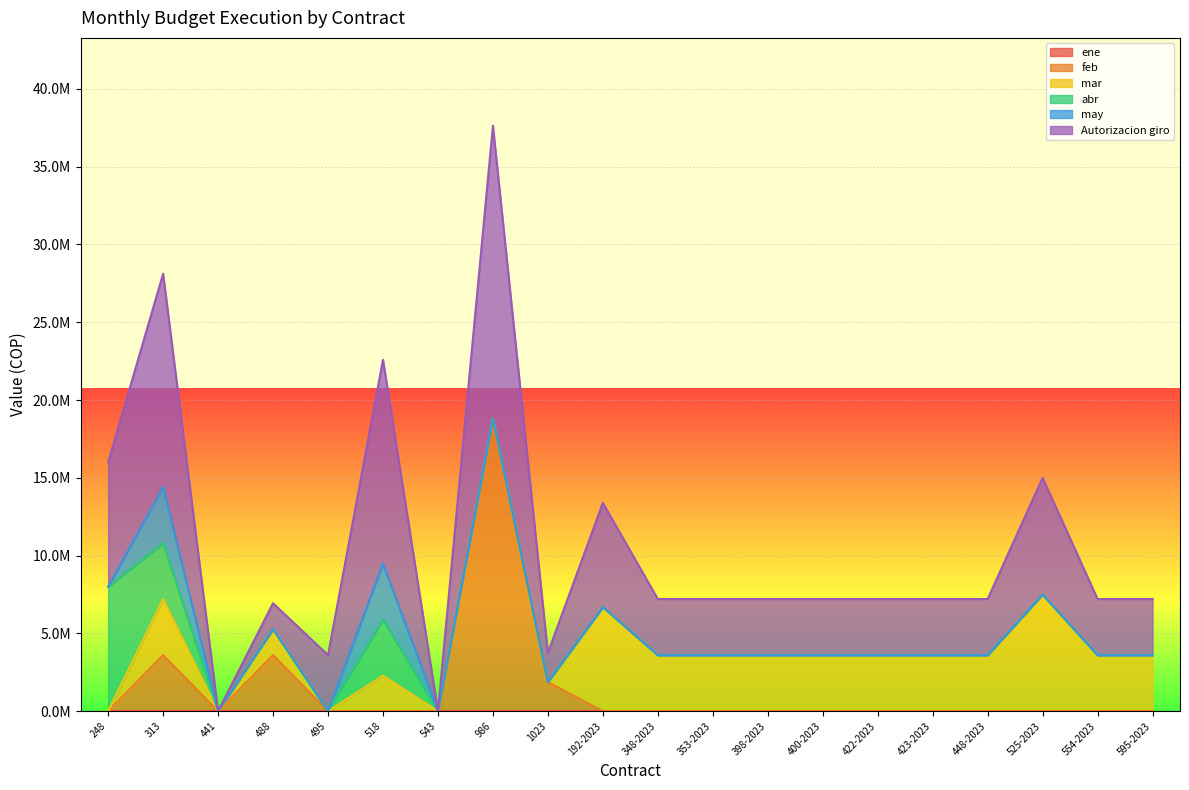

What is the sum of the abr values at 518 and 495?

3605000